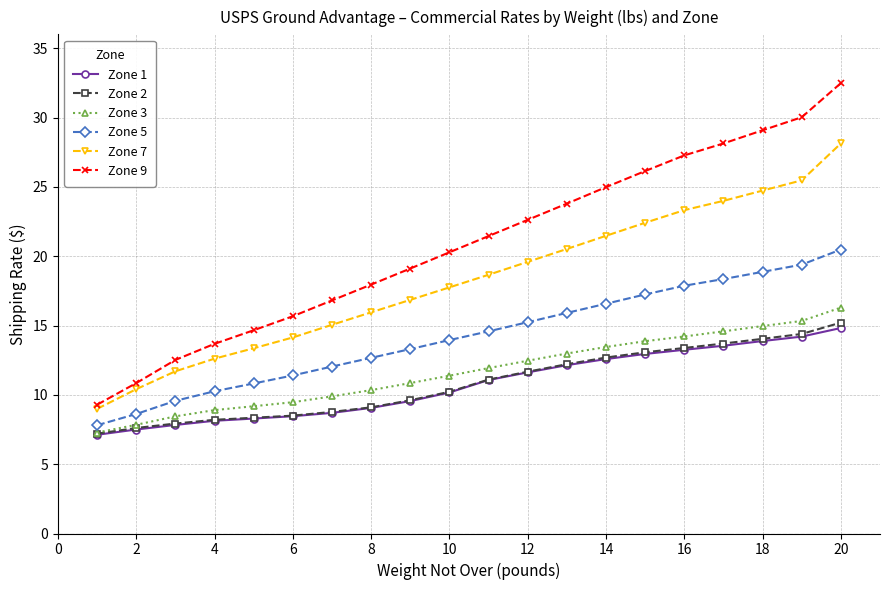

Which series has the largest range (max minus min)?

Zone 9